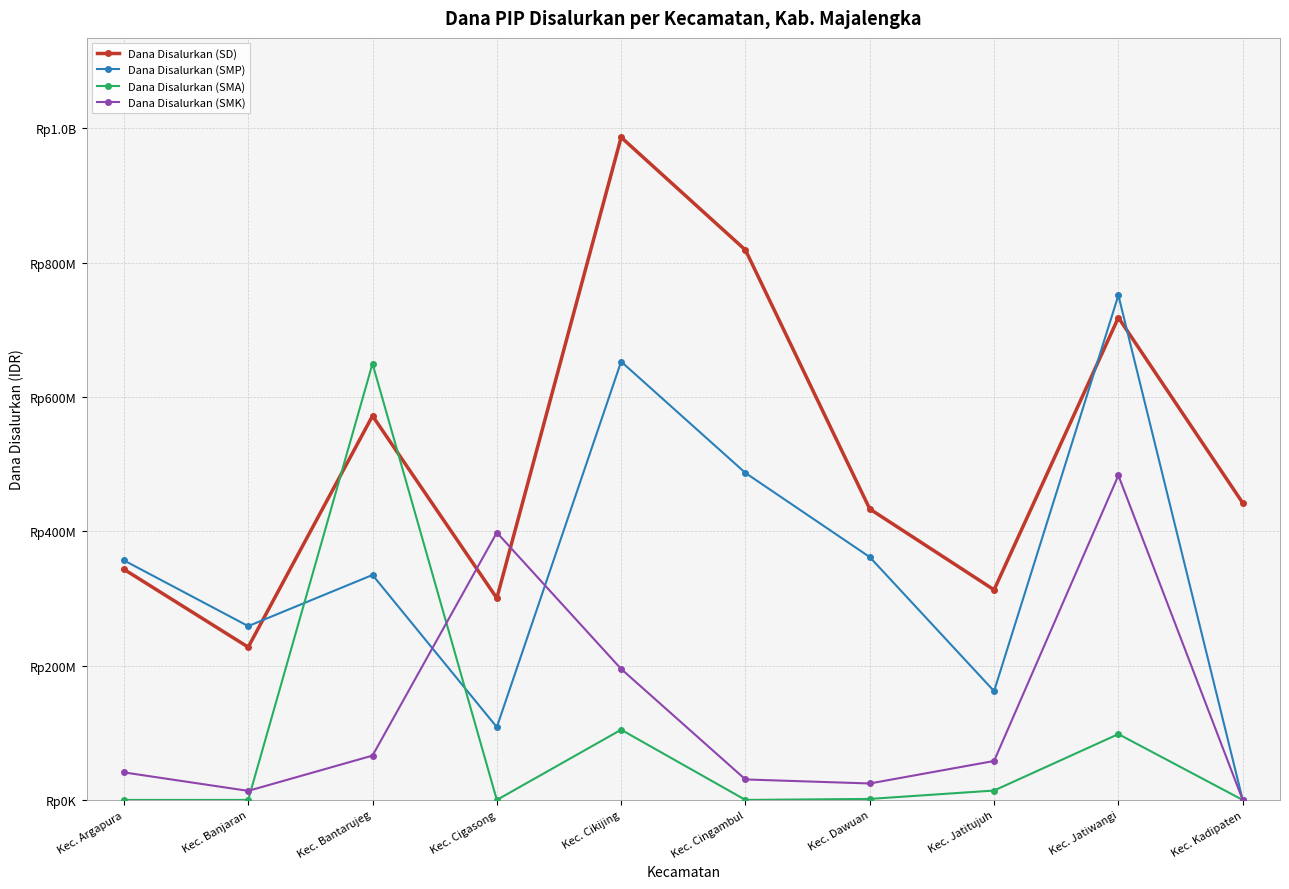

The value of Dana Disalurkan (SMK) at Kec. Argapura is 13062092. True or false?

False